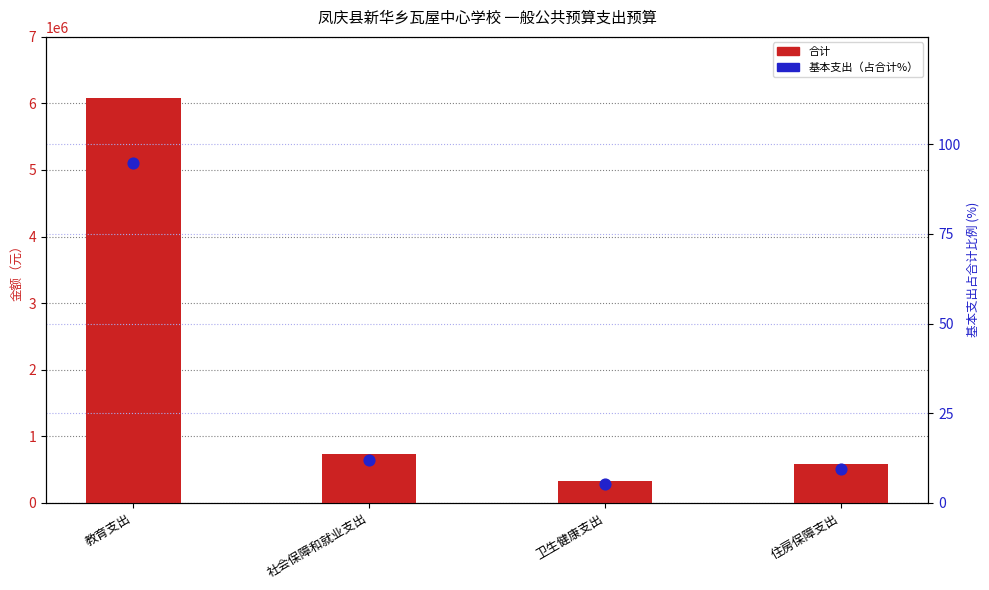

Which series reaches the maximum Y coordinate?

合计